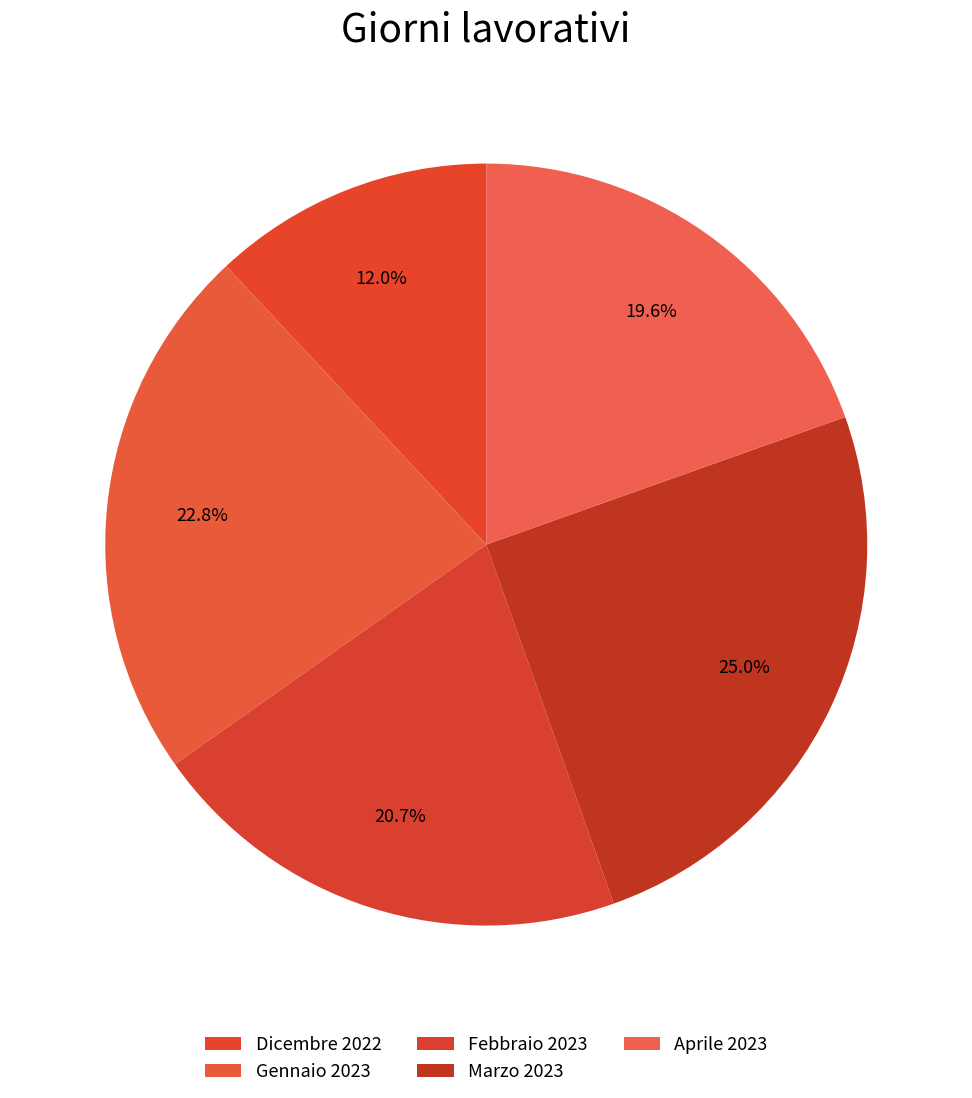

Rank the categories by value from lowest to highest.

Dicembre 2022, Aprile 2023, Febbraio 2023, Gennaio 2023, Marzo 2023